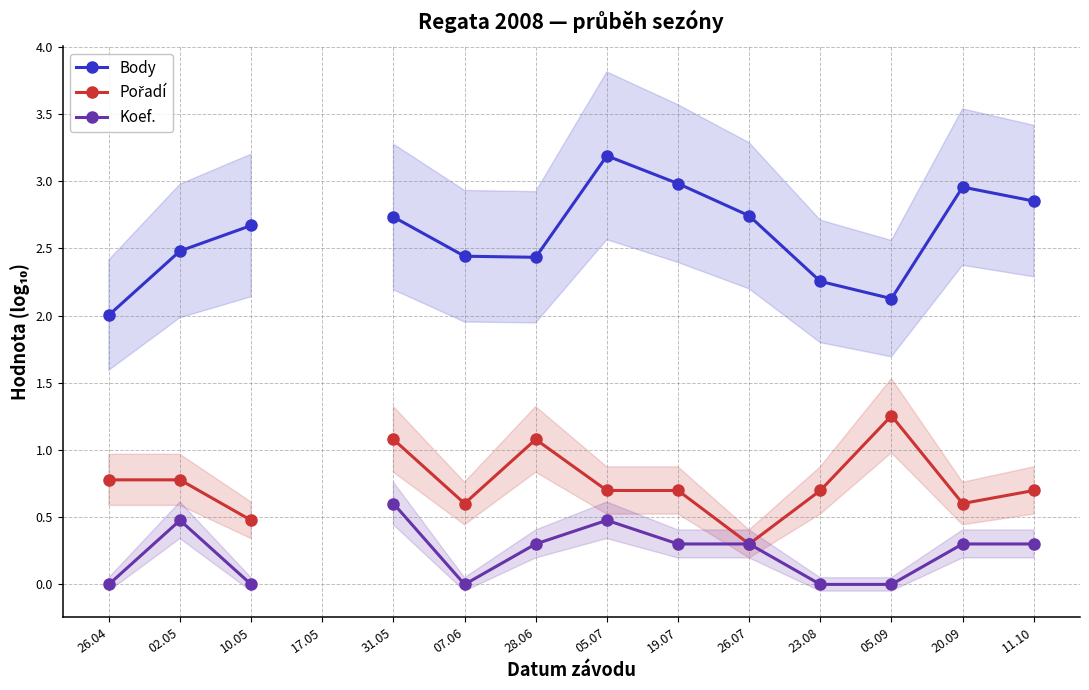

True or false: Pořadí and Body intersect in this chart.

False